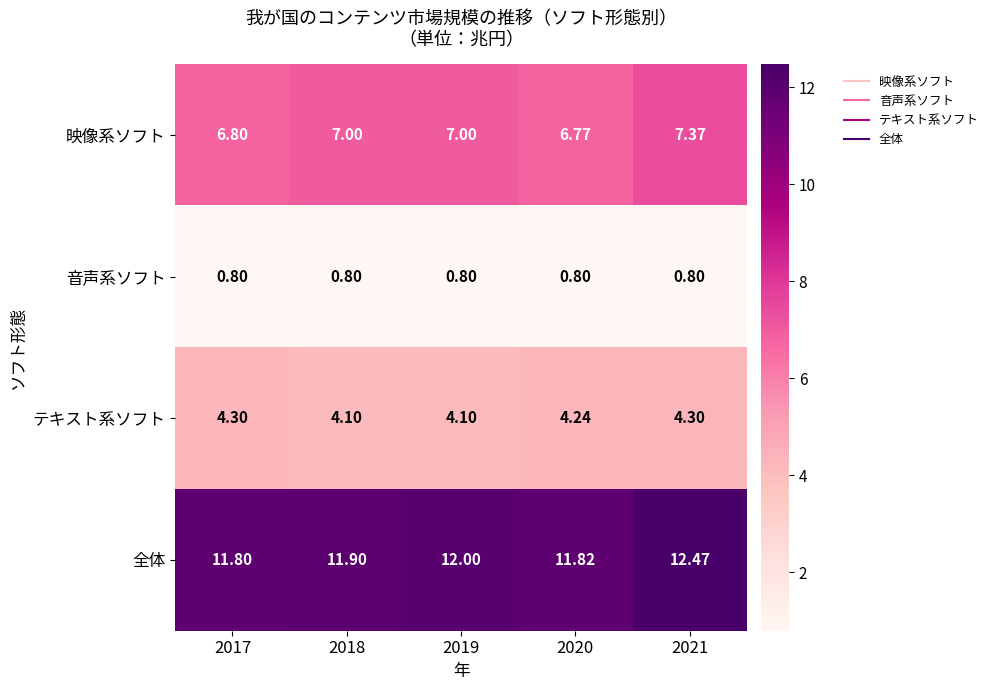

How many distinct data groups are displayed?

4